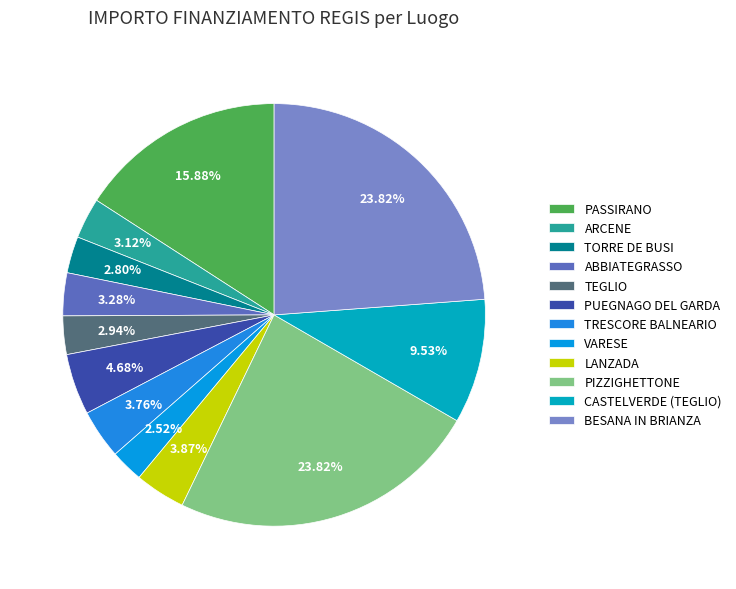

Approximately how many times larger is the value at TEGLIO compared to TRESCORE BALNEARIO?

0.8